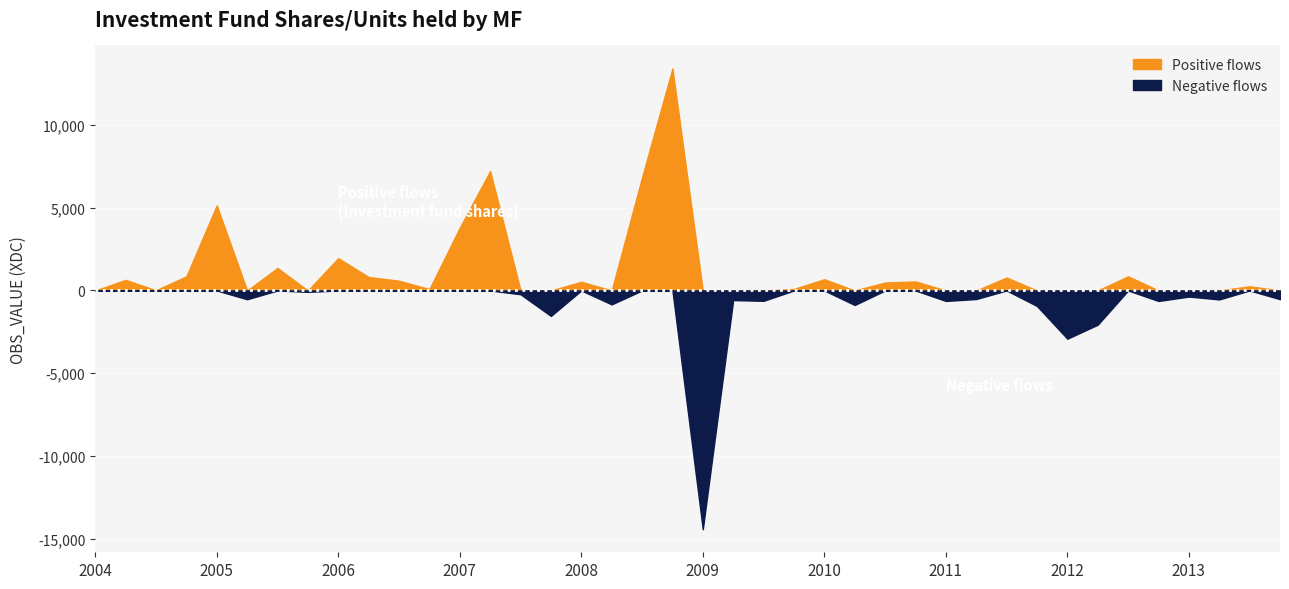

What is the difference between the maximum and minimum values?

27832